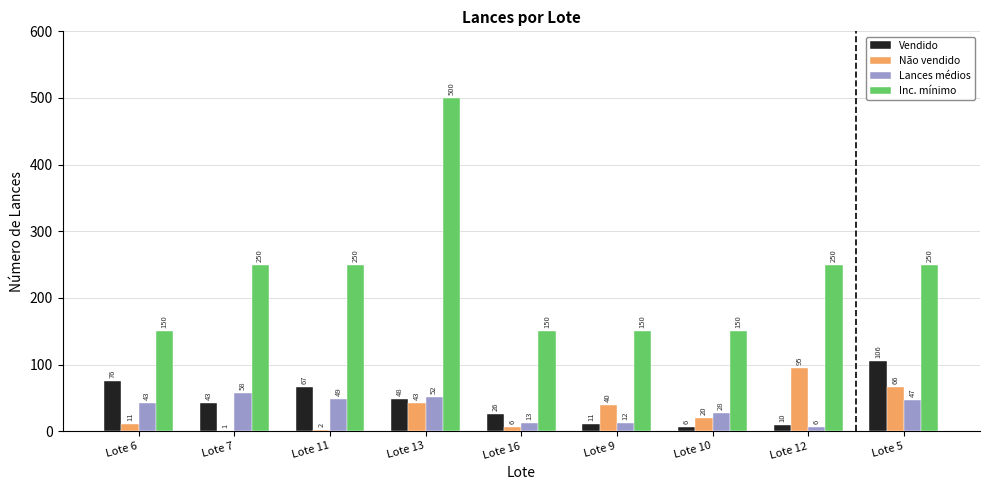

Reading left to right, list all the values displayed in this chart.

Vendido: Lote 6=76	Lote 7=43	Lote 11=67	Lote 13=48	Lote 16=26	Lote 9=11	Lote 10=6	Lote 12=10	Lote 5=106
Não vendido: Lote 6=11	Lote 7=1	Lote 11=2	Lote 13=43	Lote 16=6	Lote 9=40	Lote 10=20	Lote 12=95	Lote 5=66
Lances médios: Lote 6=43	Lote 7=58	Lote 11=49	Lote 13=52	Lote 16=13	Lote 9=12	Lote 10=28	Lote 12=6	Lote 5=47
Inc. mínimo: Lote 6=150	Lote 7=250	Lote 11=250	Lote 13=500	Lote 16=150	Lote 9=150	Lote 10=150	Lote 12=250	Lote 5=250